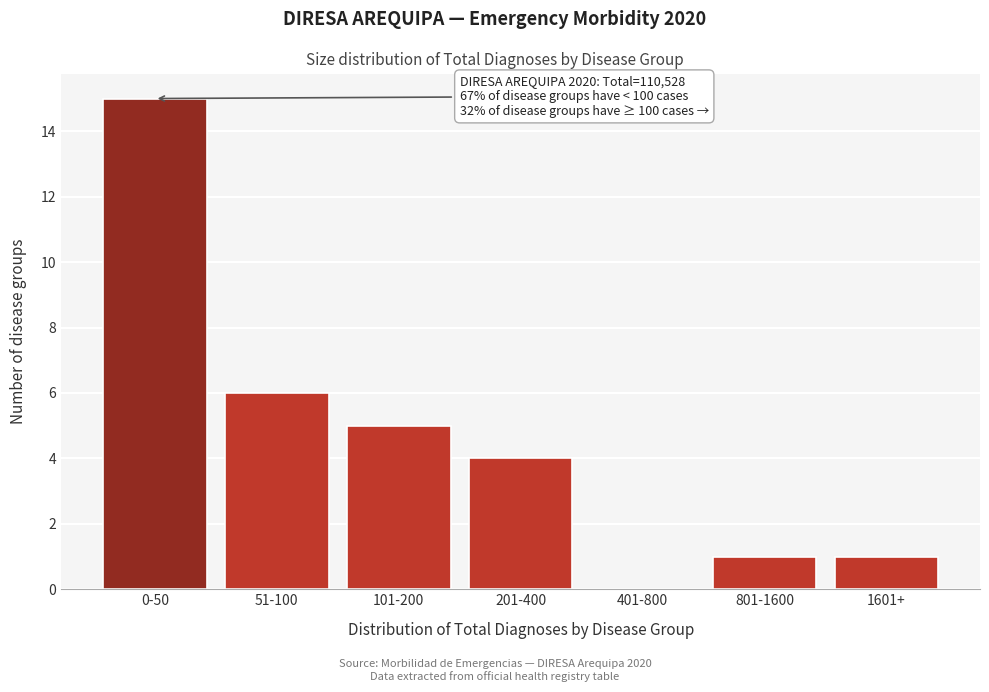

Reading left to right, what are all the values shown in this chart?

0-50=15	51-100=6	101-200=5	201-400=4	401-800=0	801-1600=1	1601+=1